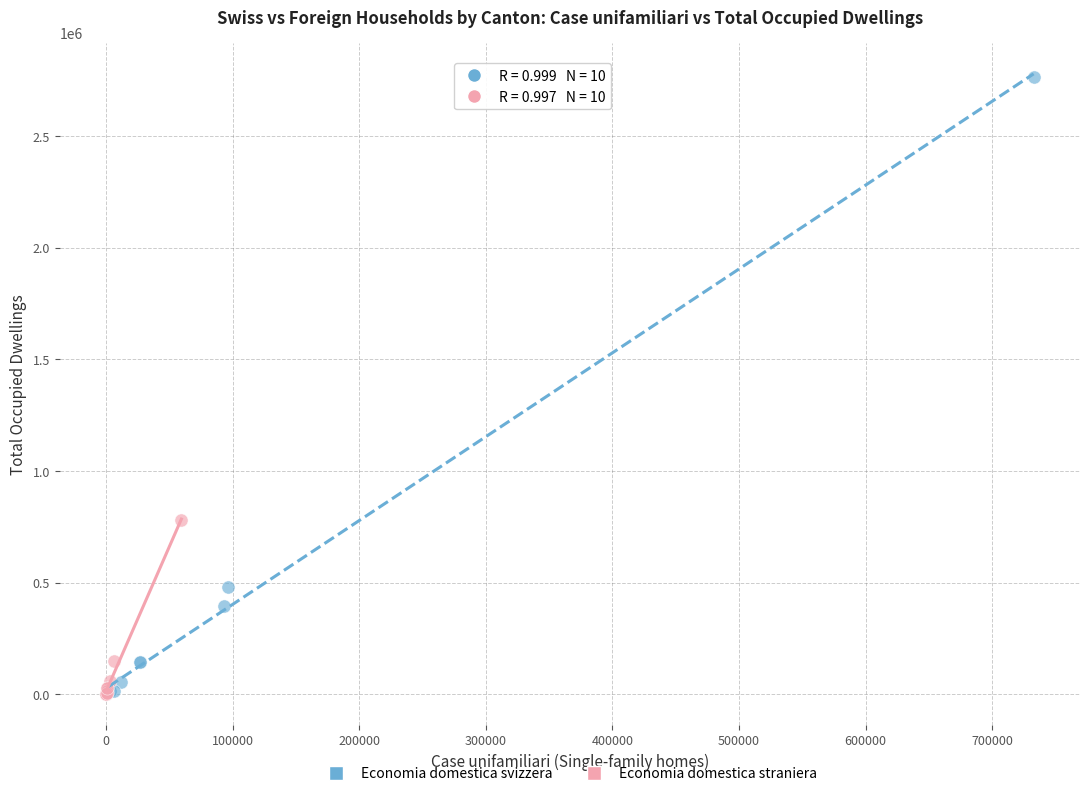

Which series contains the highest Y value?

Economia domestica svizzera